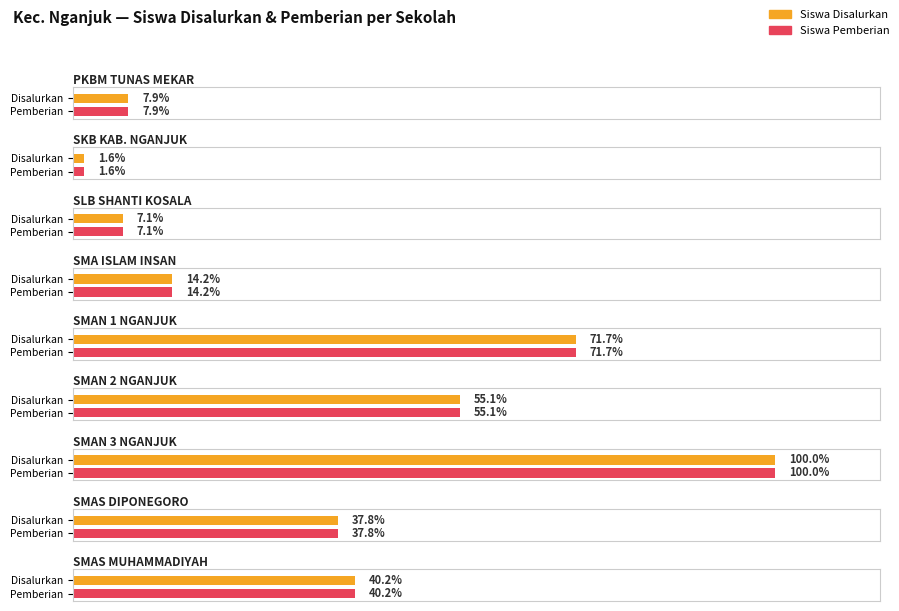

Between SKB KAB. NGANJUK and SMAN 3 NGANJUK, which series saw the biggest shift?

Siswa Disalurkan